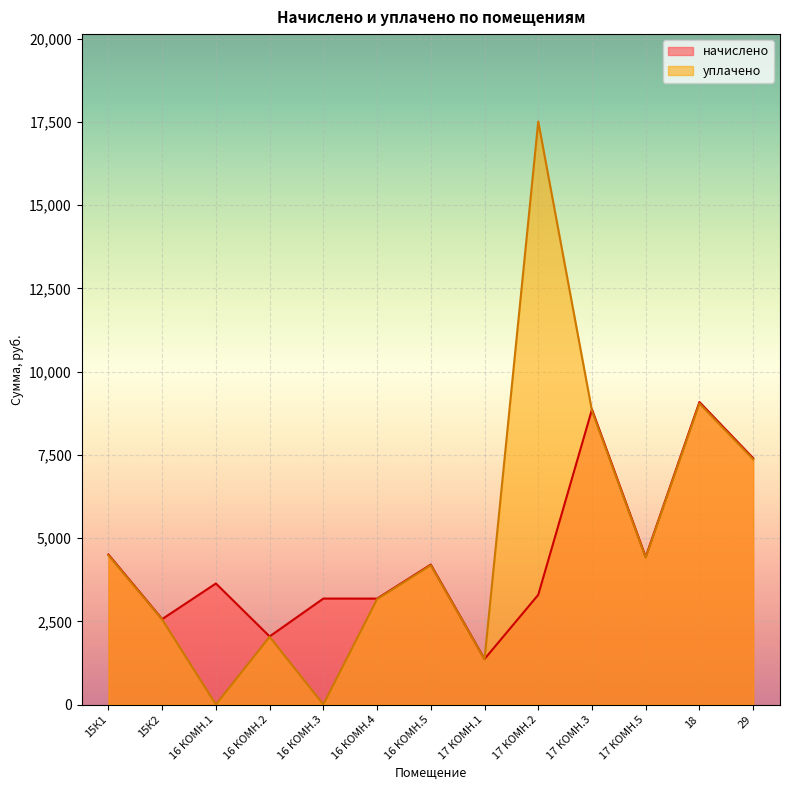

List the series in order of their overall mean, highest first.

уплачено, начислено